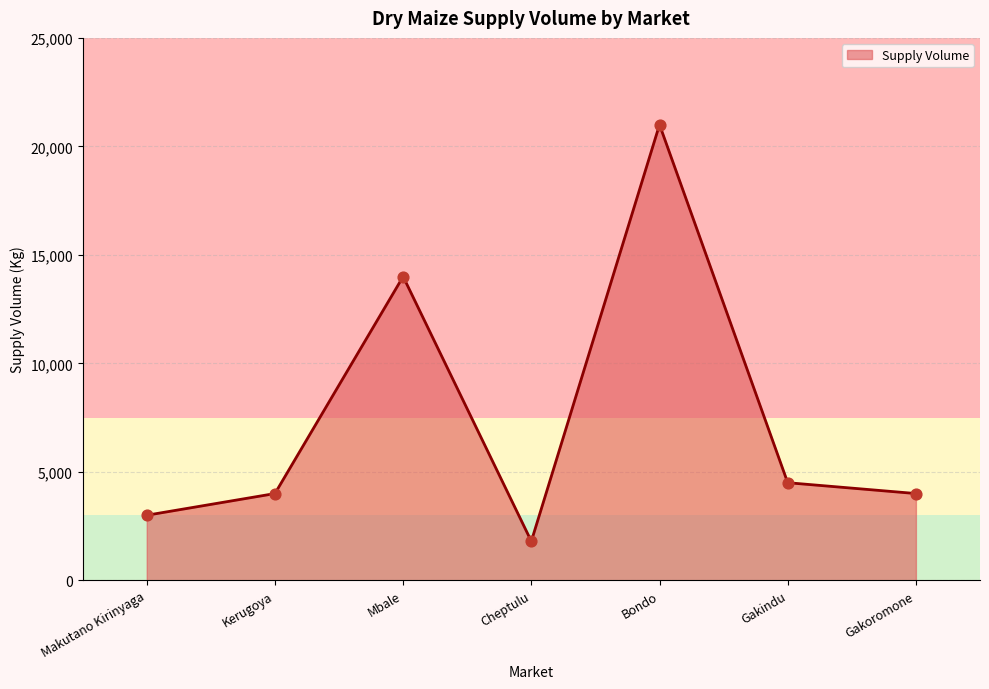

What is the ratio of the value at Makutano Kirinyaga to the value at Mbale?

0.2